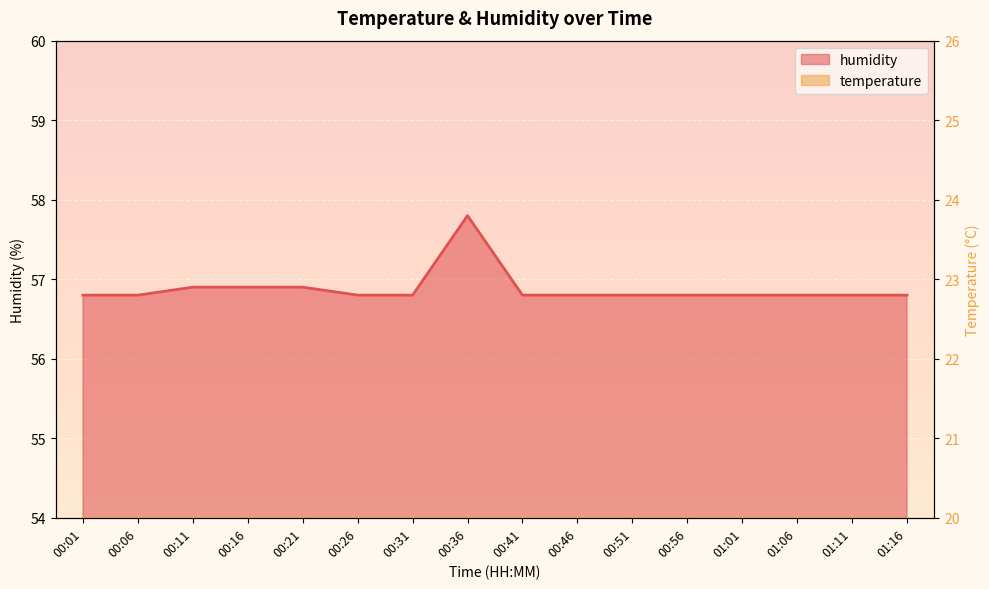

The value at 01:01 is 56.8. True or false?

True